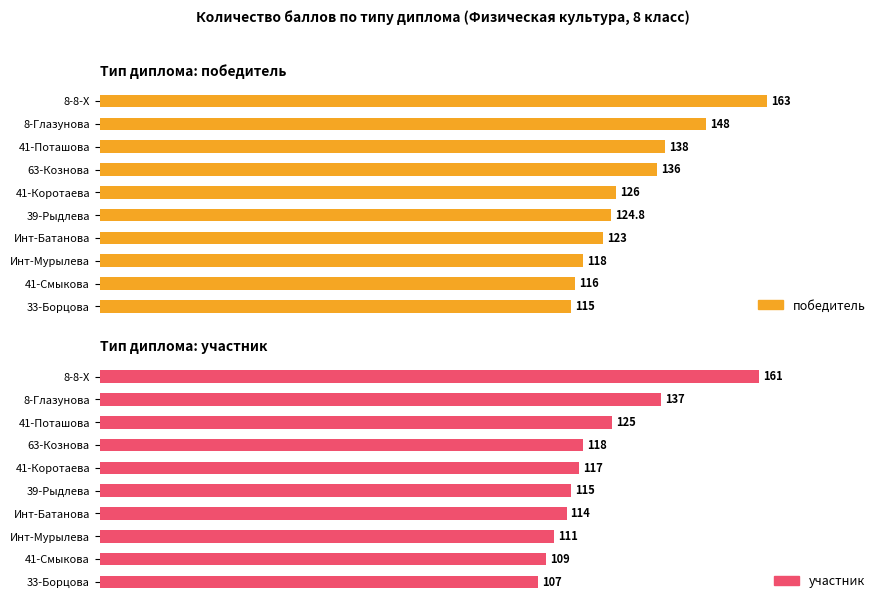

What is the difference between the maximum and minimum values in the участник series?

54.0